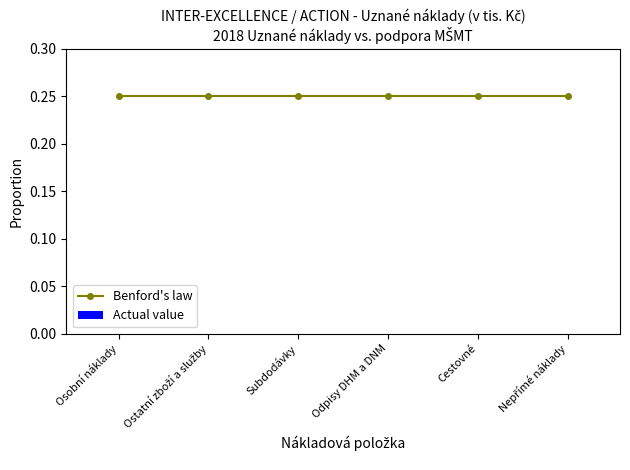

Reading left to right, extract all data points from this chart.

Benford's law: 0.2	0.2	0.2	0.2	0.2	0.2
Actual value: 0.0	0.0	0.0	0.0	0.0	0.0